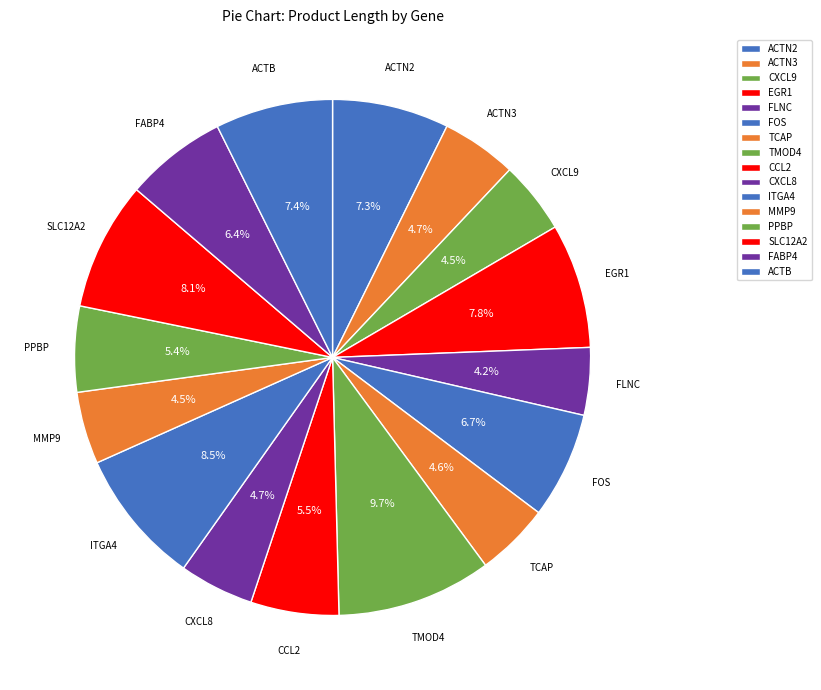

What portion of the pie excludes SLC12A2?

91.9%